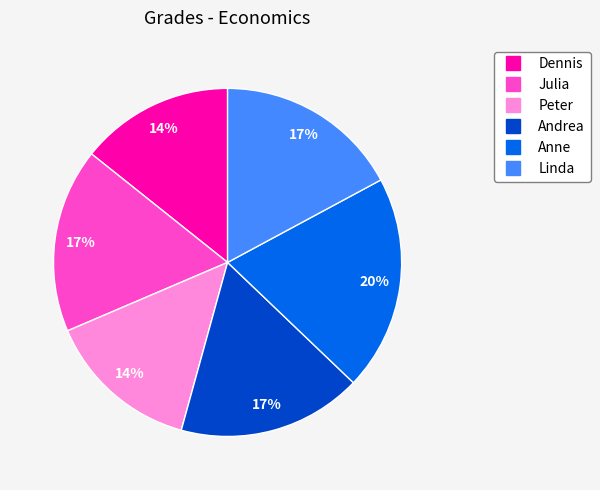

Is there a majority slice in this chart?

No